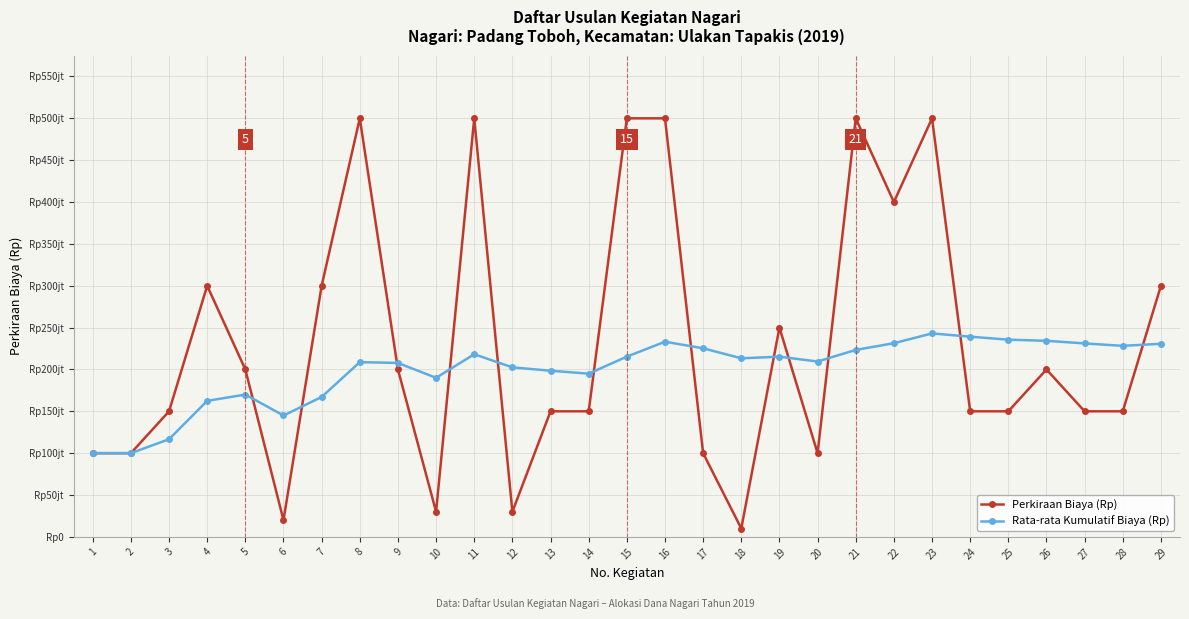

Is this an area chart (filled region under the line)?

No